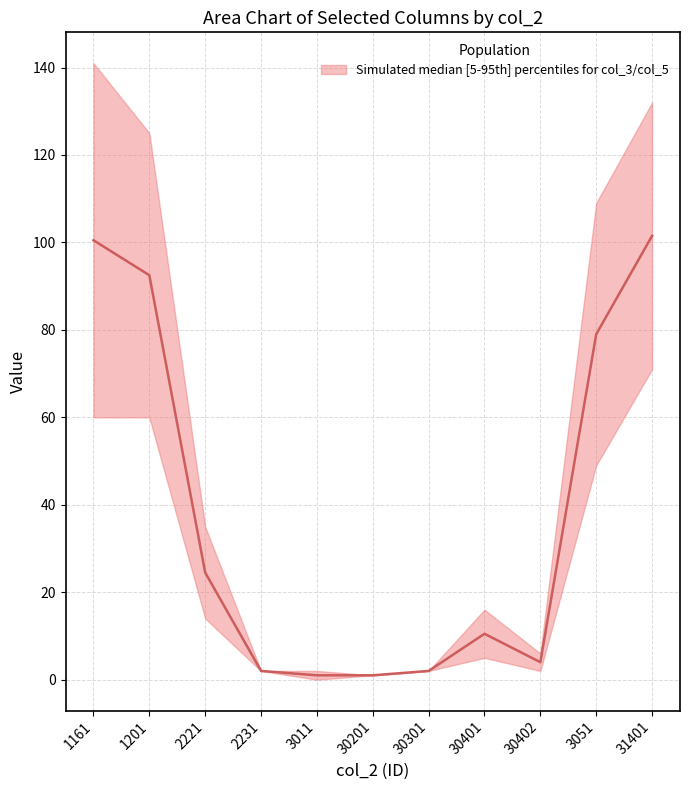

What is the smallest value displayed?

1.0